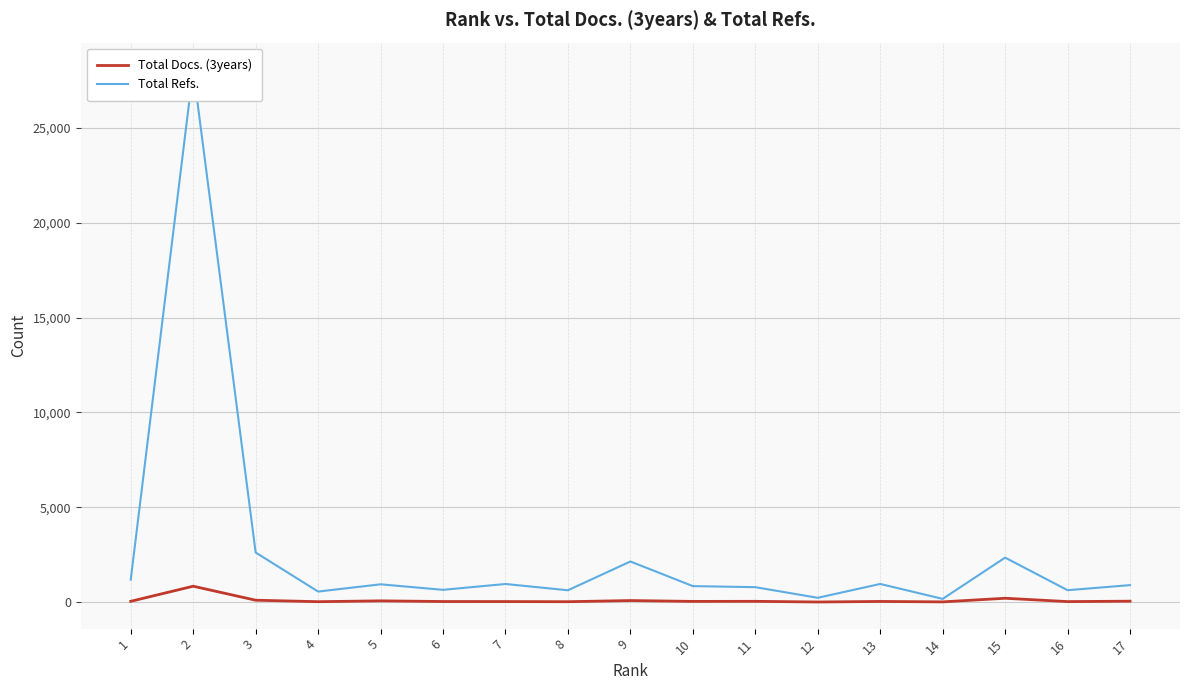

Between 7 and 3, which series saw the biggest shift?

Total Refs.